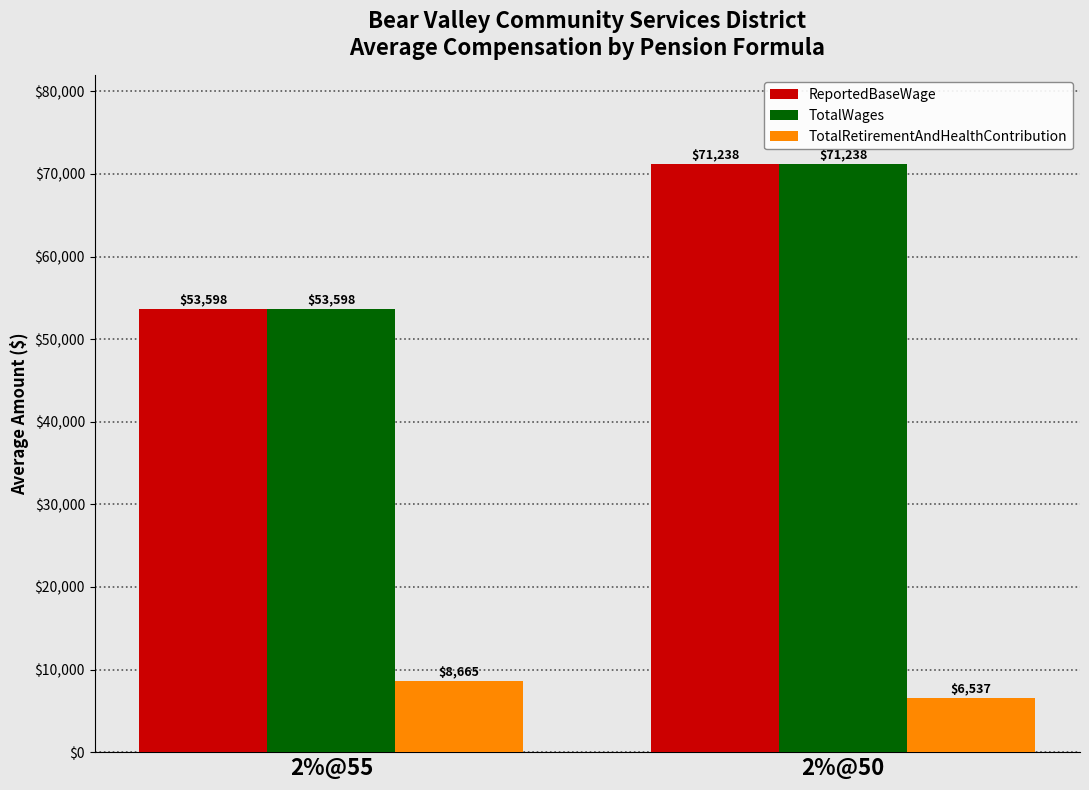

Rank the categories by TotalRetirementAndHealthContribution value from highest to lowest.

2%@55, 2%@50